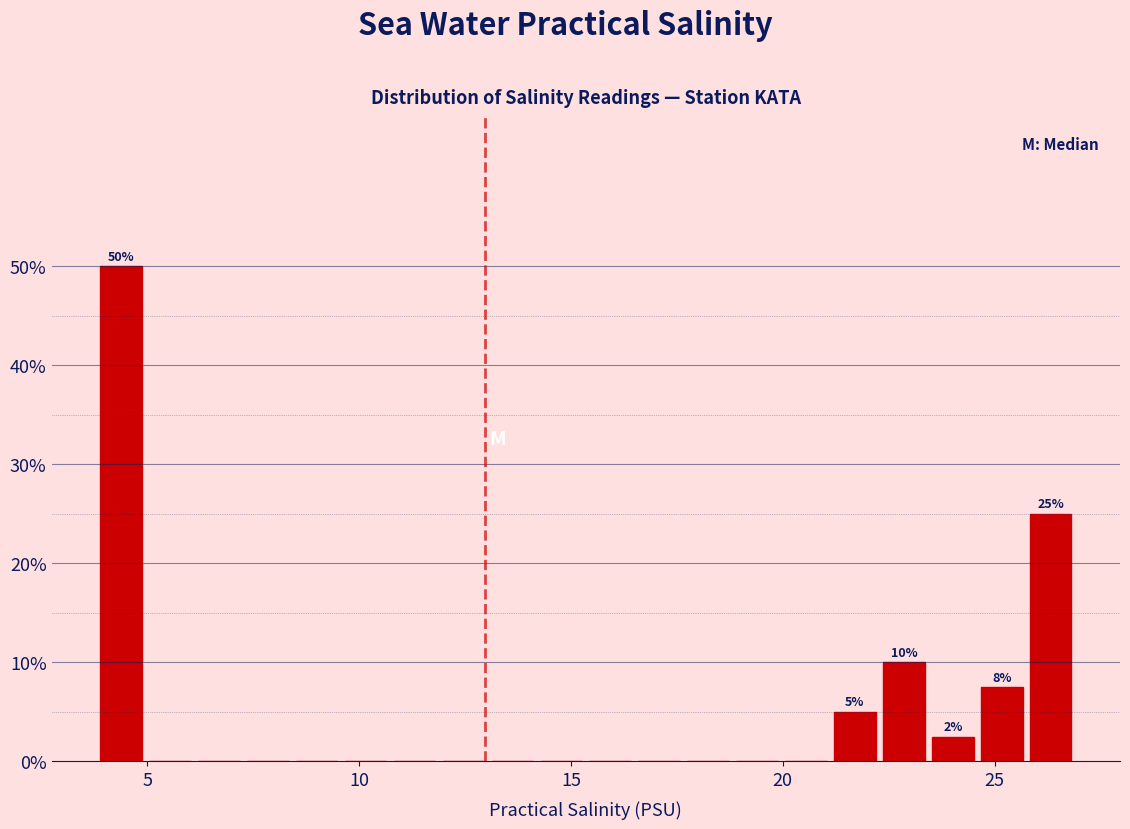

Around what value on the x-axis is the tallest bar? Give the approximate position of its centre, as read against the axis.

4.5